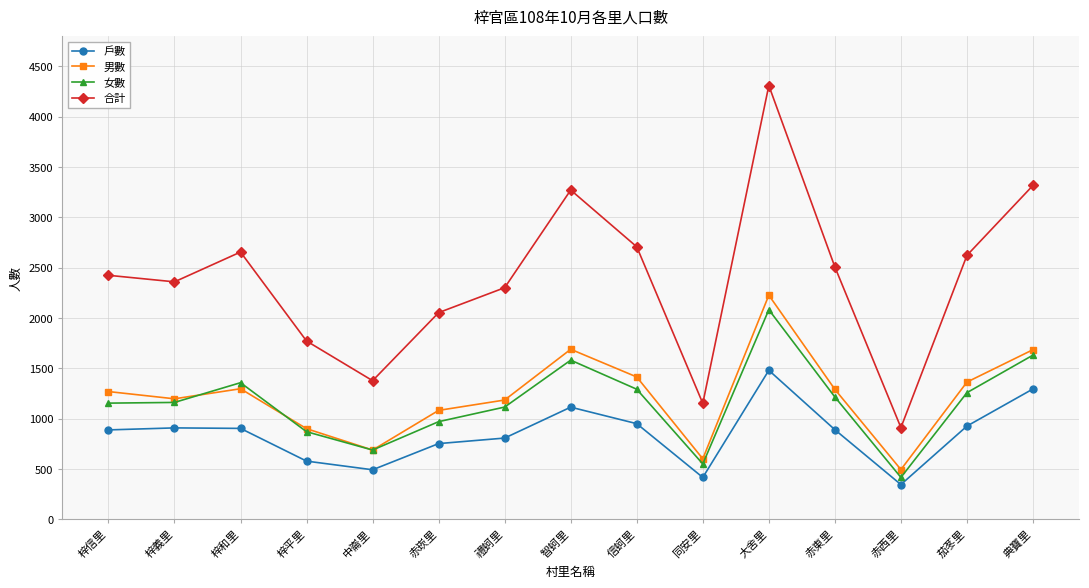

What is the average value of the 女數 series?

1157